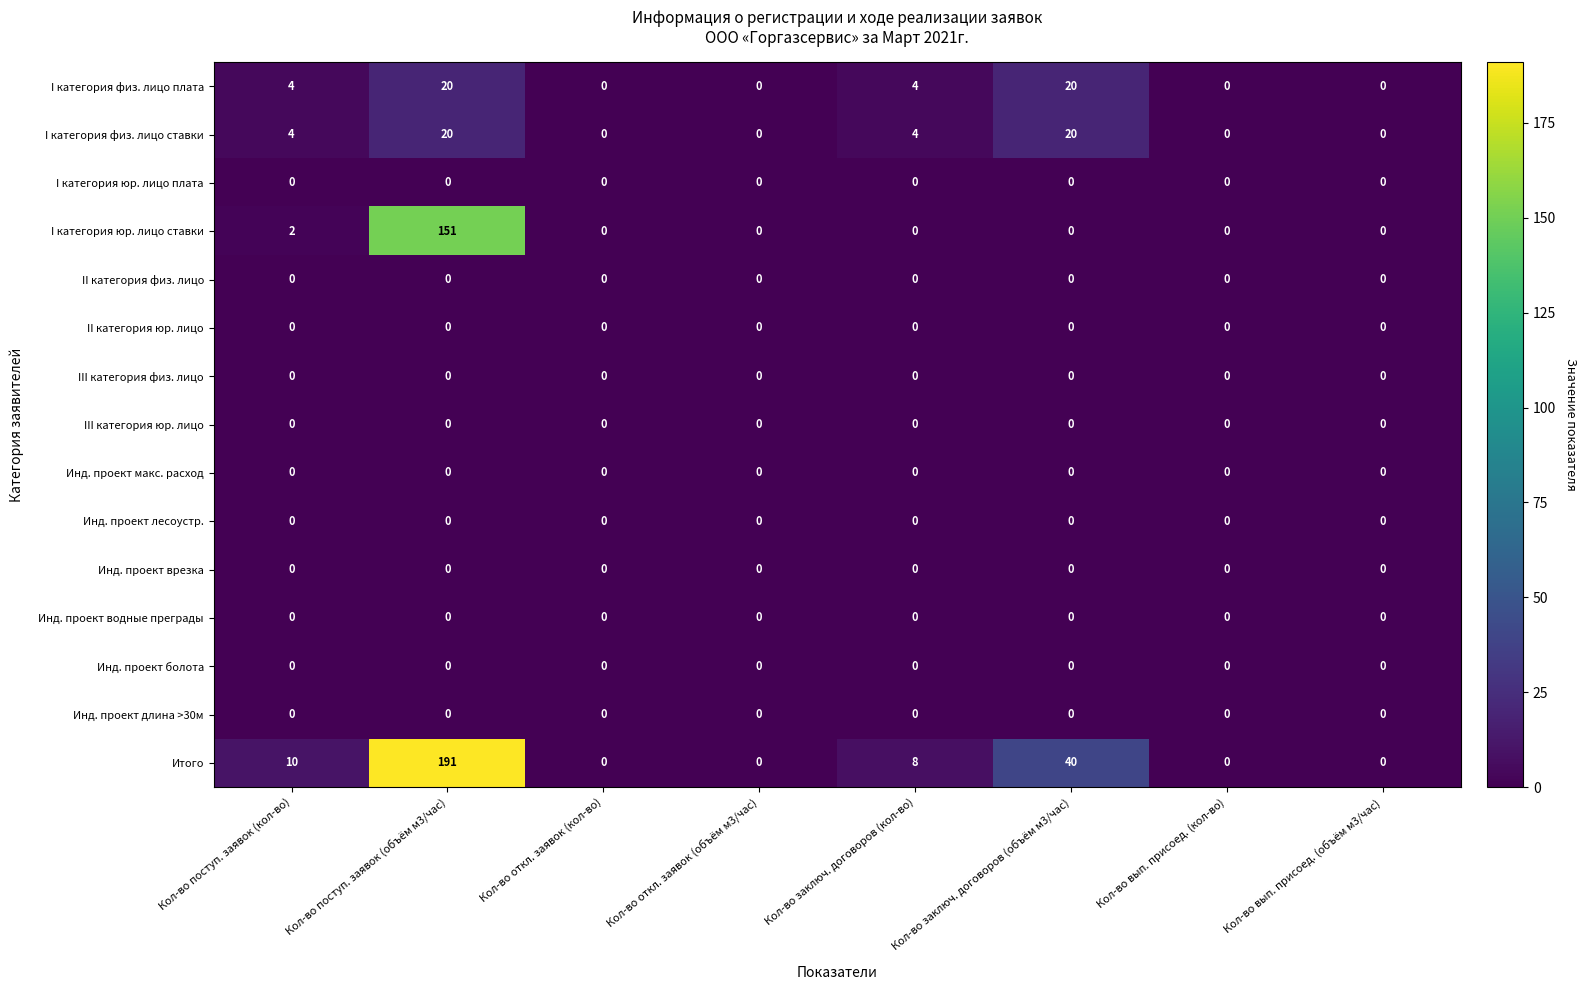

The value of I категория физ. лицо плата at Кол-во поступ. заявок (объём м3/час) is 7. True or false?

False